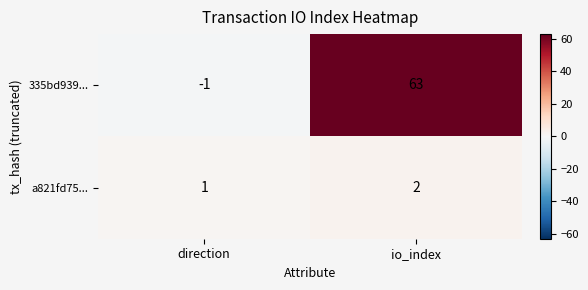

Between direction and io_index, which series saw the biggest shift?

335bd939...